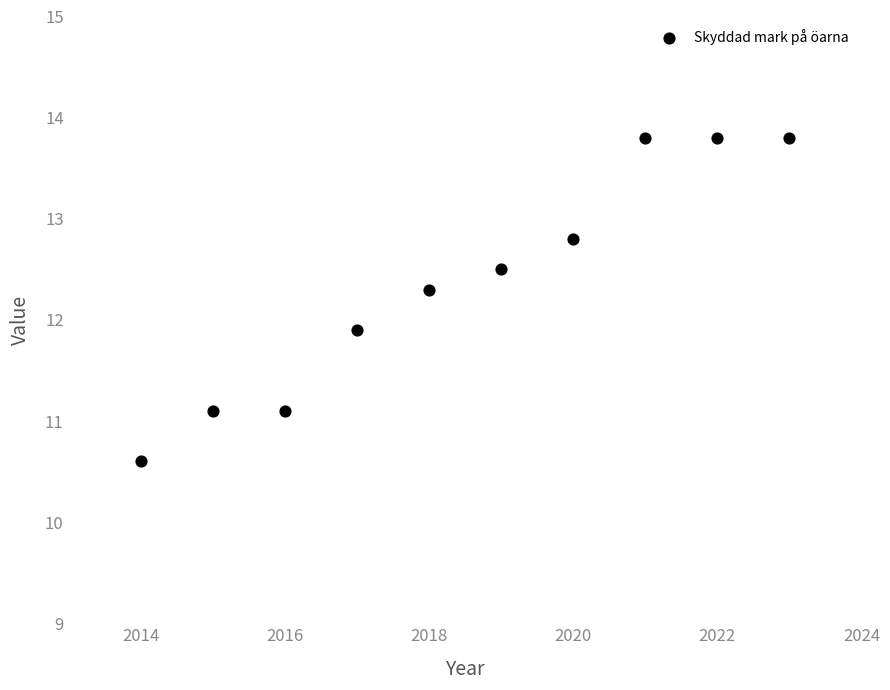

What Y value in the scatter plot is closest to 12?

11.9